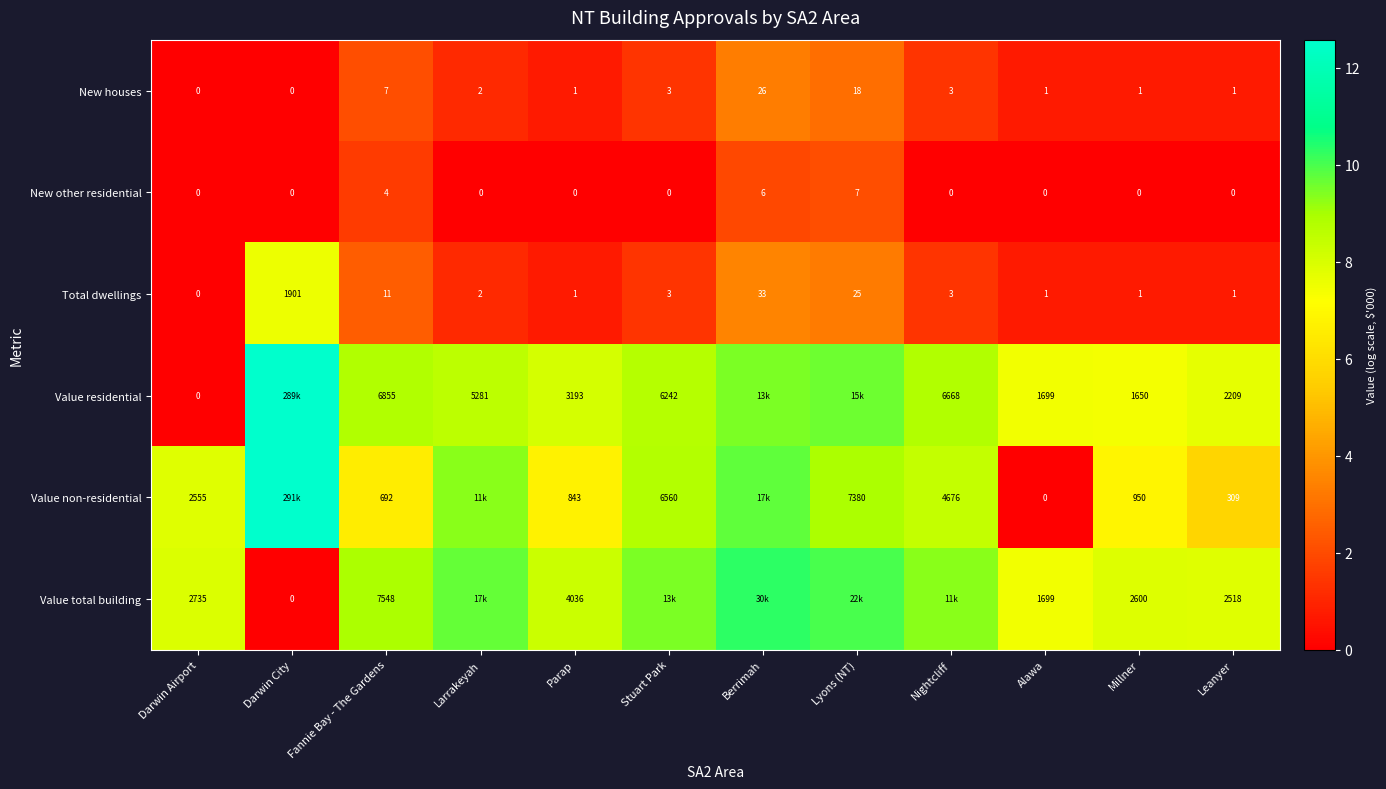

Where is New other residential nearest to the value 3?

Fannie Bay - The Gardens